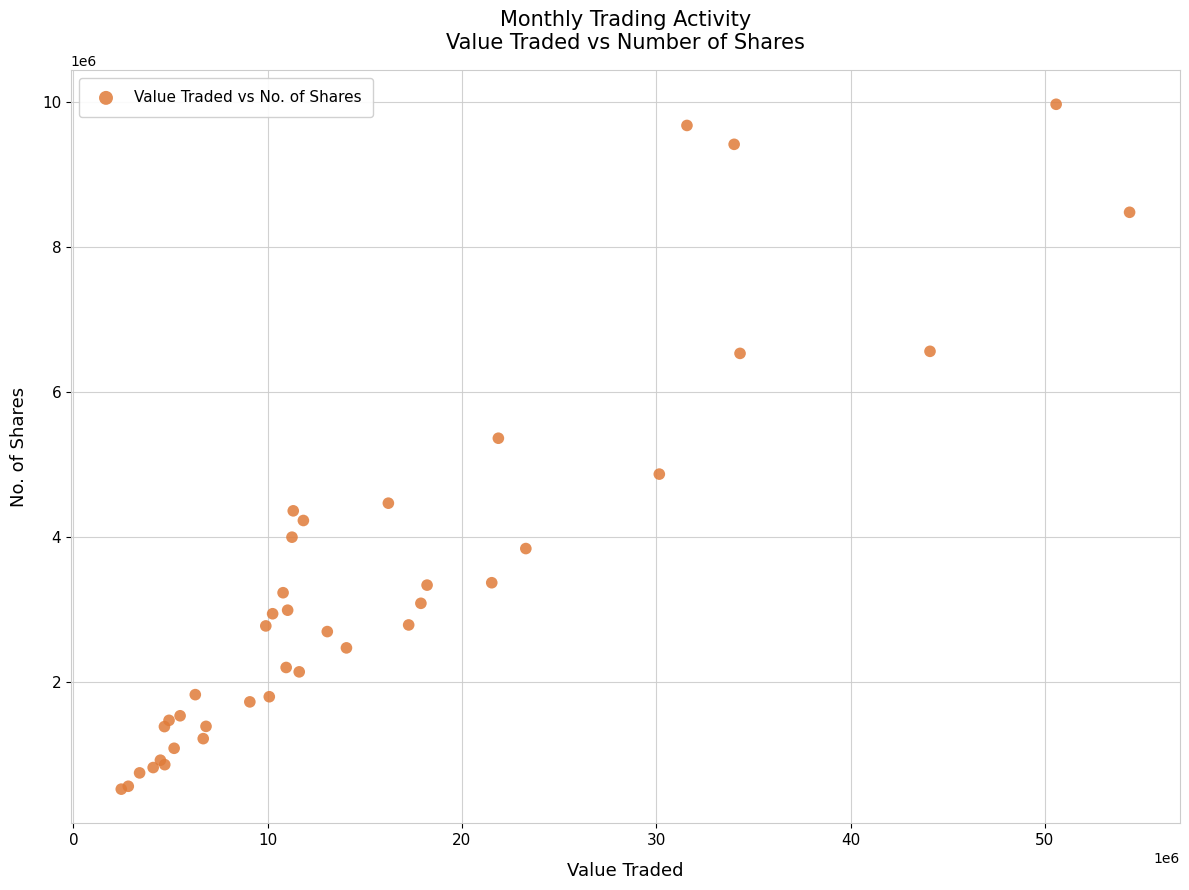

What Y value in the scatter plot is closest to 5246812?

5363950